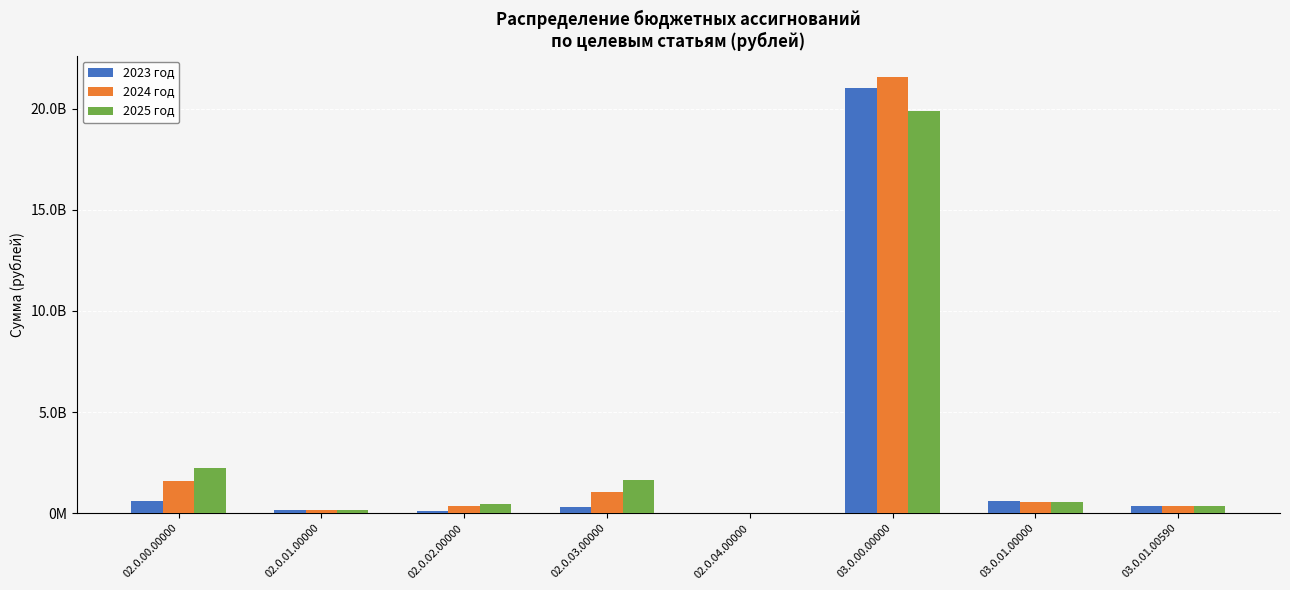

At how many categories does at least one series exceed 2416397364?

1